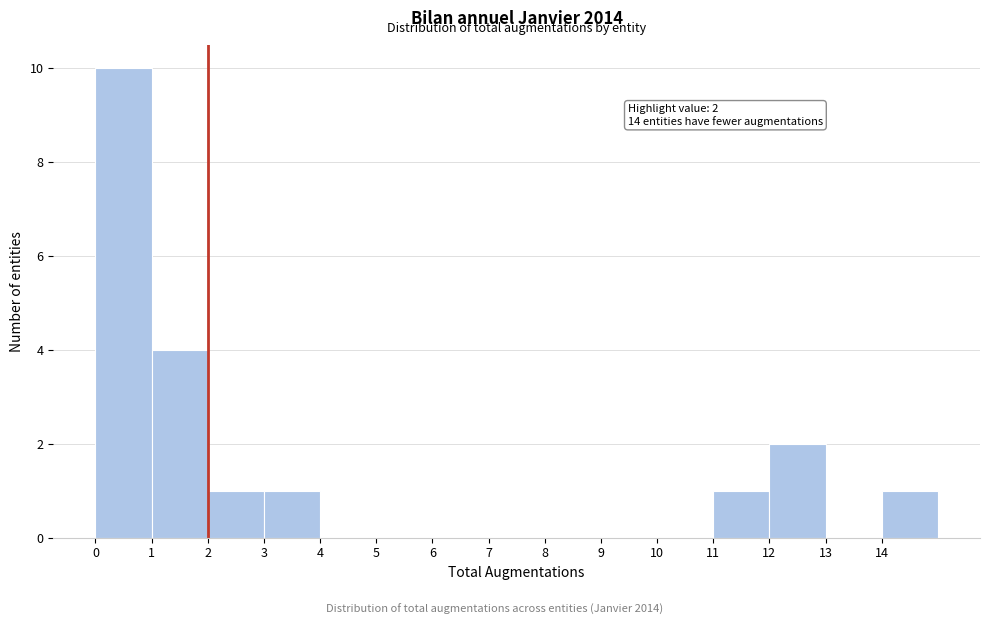

Which range on the x-axis has the tallest bar?

0 to 1